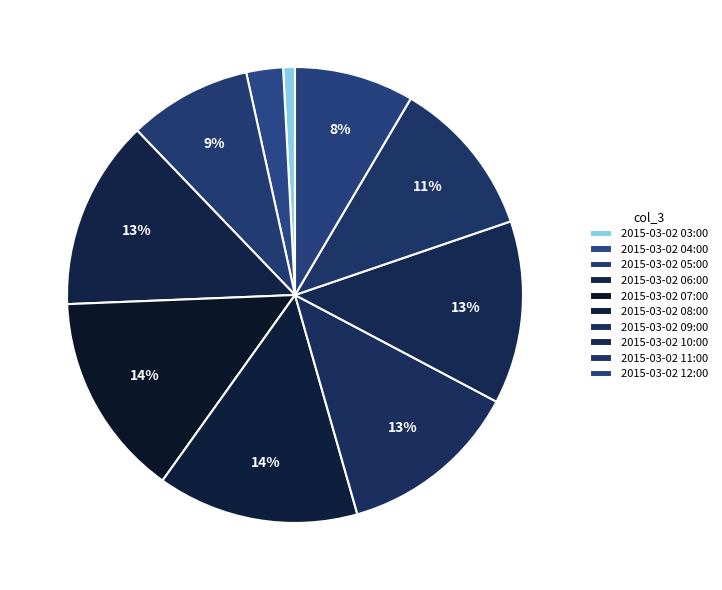

Between 2015-03-02 09:00 and 2015-03-02 11:00, which is larger?

2015-03-02 09:00